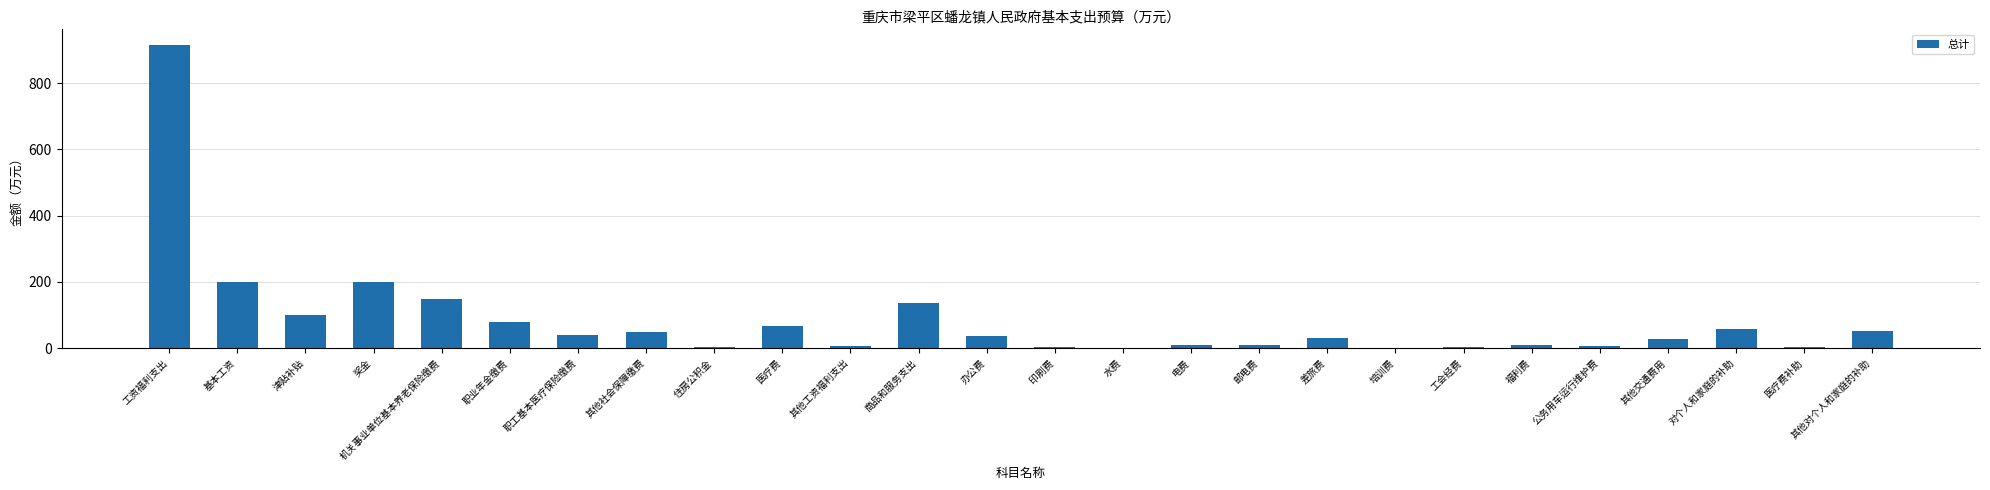

What value does the data have at 住房公积金?

4.0